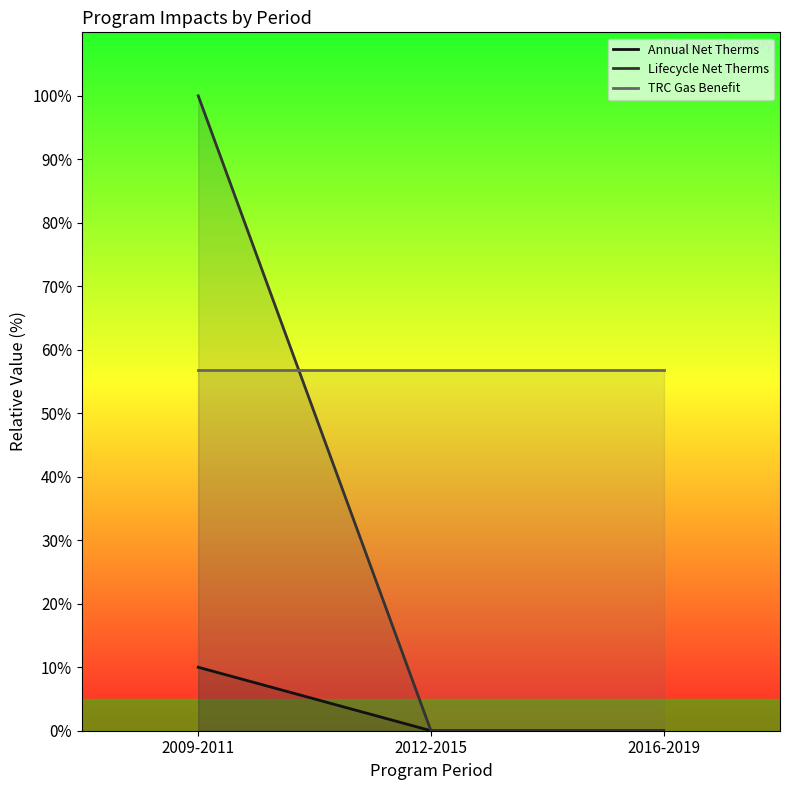

Rank the series at 2016-2019 from lowest to highest value.

Annual Net Therms, Lifecycle Net Therms, TRC Gas Benefit